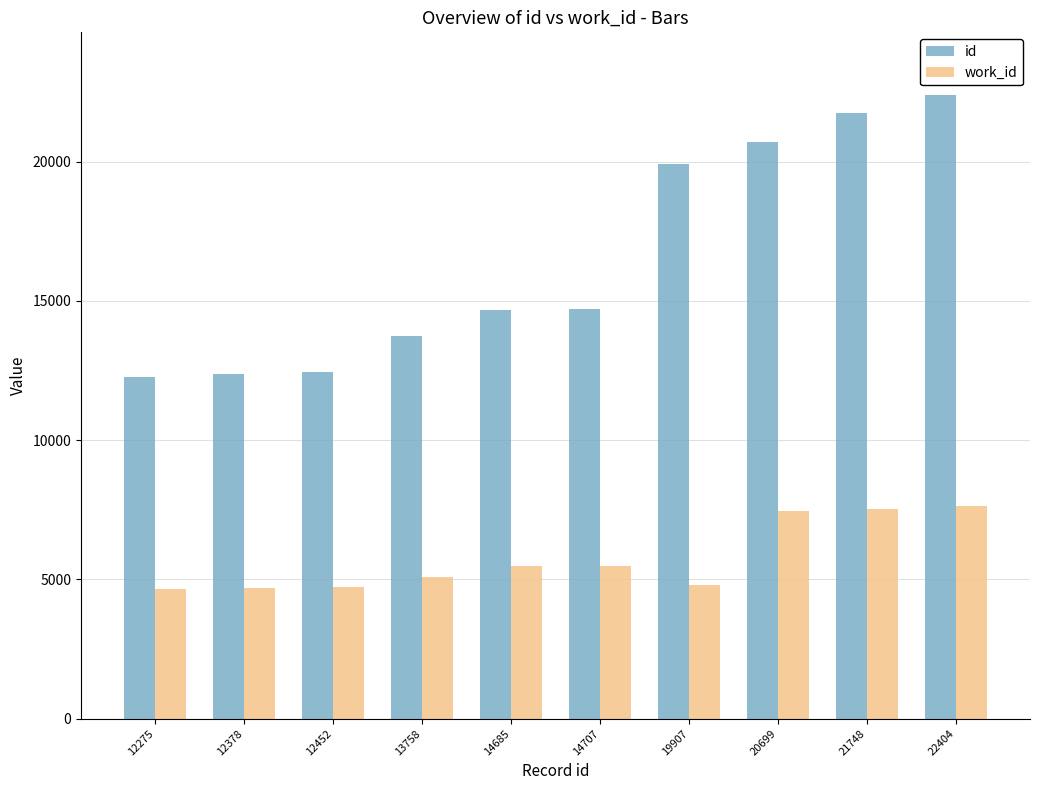

What is the smallest value displayed?

4671